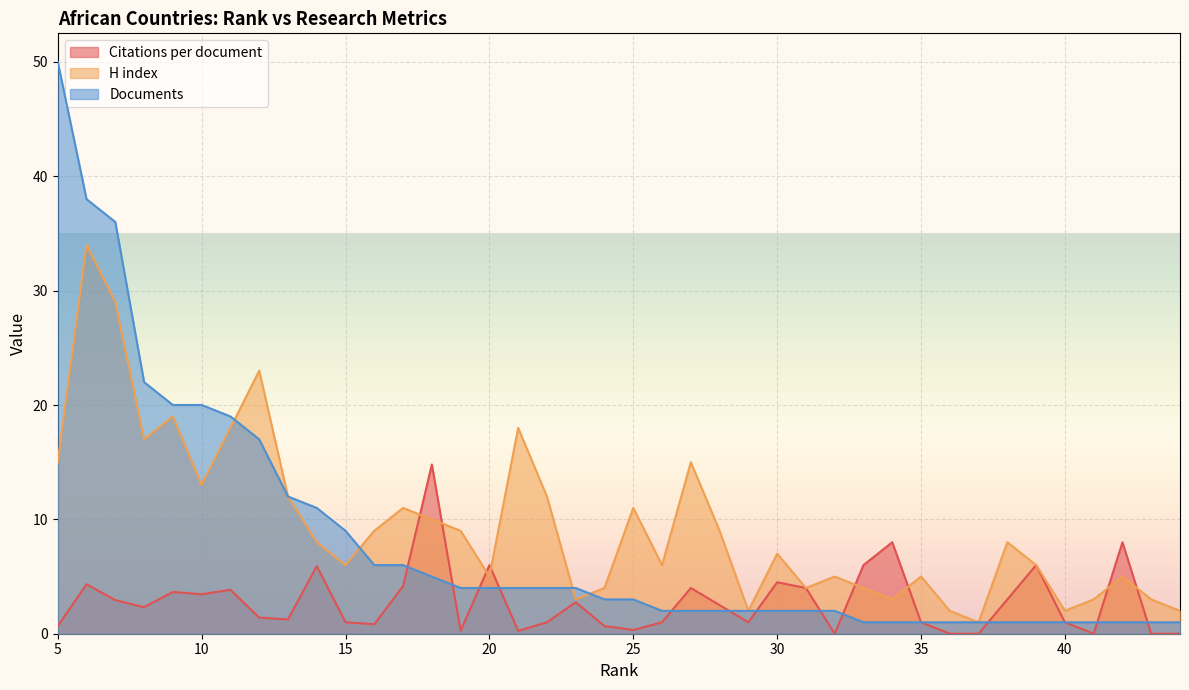

What is the total value across all series at 30?

13.5